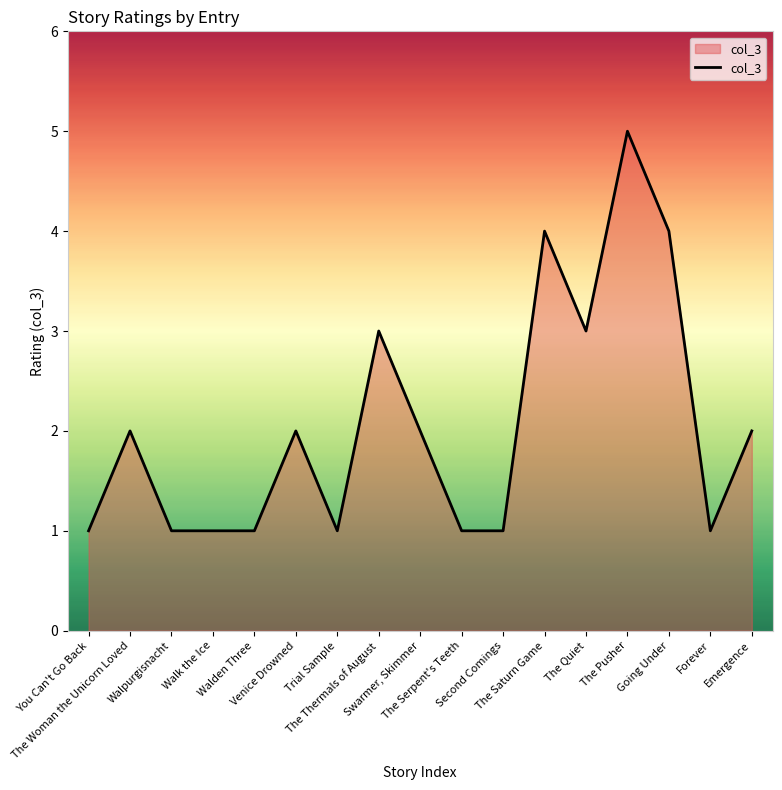

What is the maximum value shown in the chart?

5